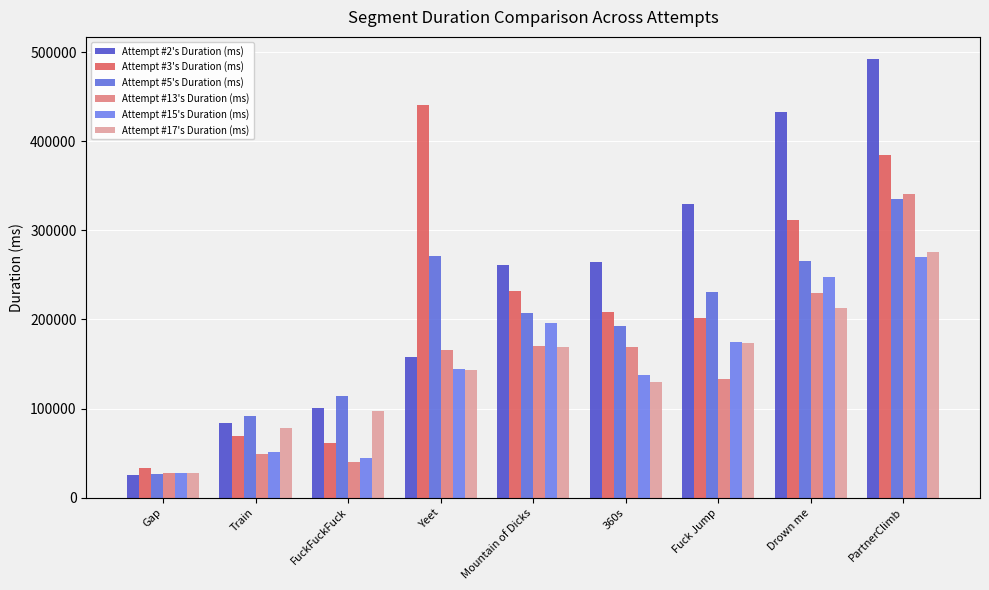

Where is Attempt #15's Duration (ms) nearest to the value 148865?

Yeet